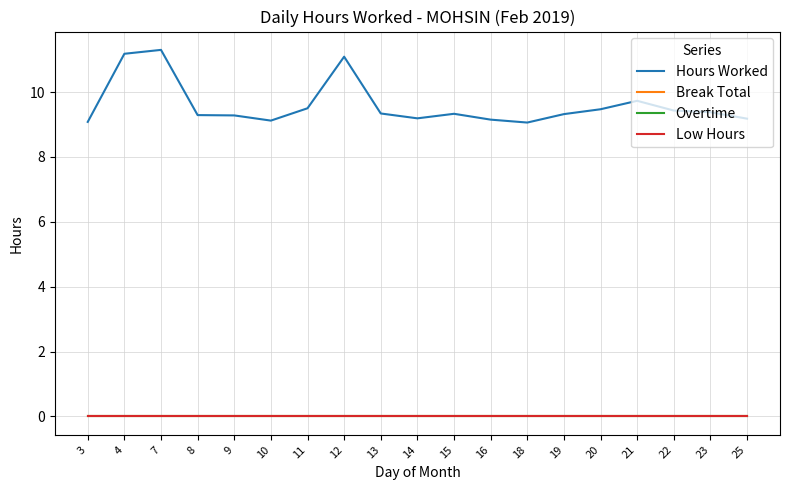

Does the chart display data point markers on the line(s)?

No